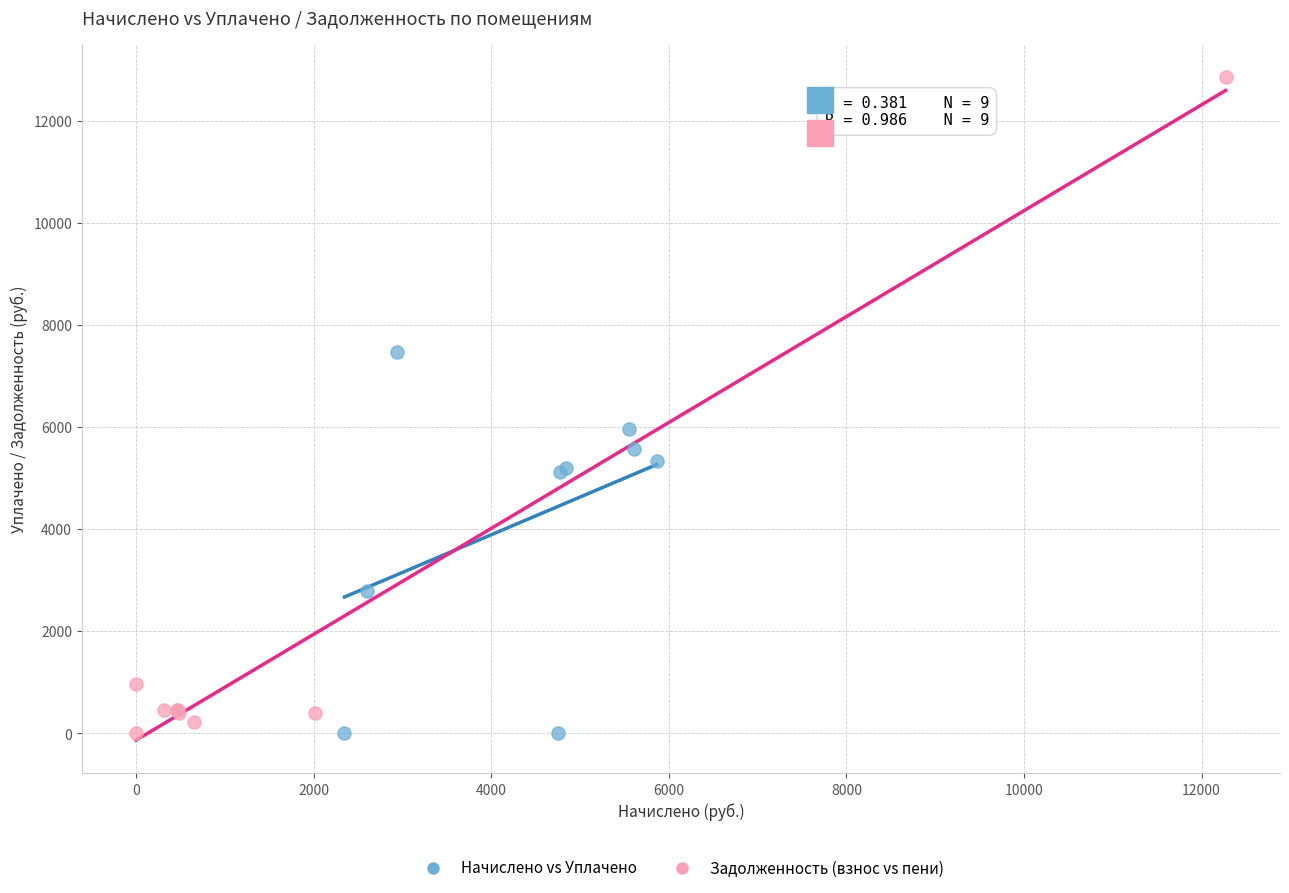

What are all the series names shown in the legend?

Начислено vs Уплачено, Задолженность (взнос vs пени)